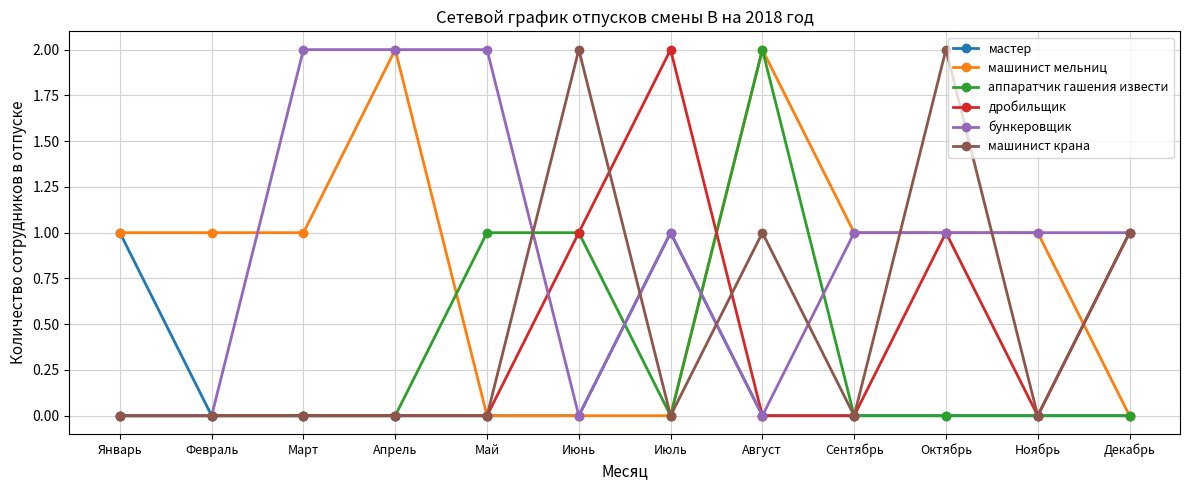

What position from the left is Март?

3